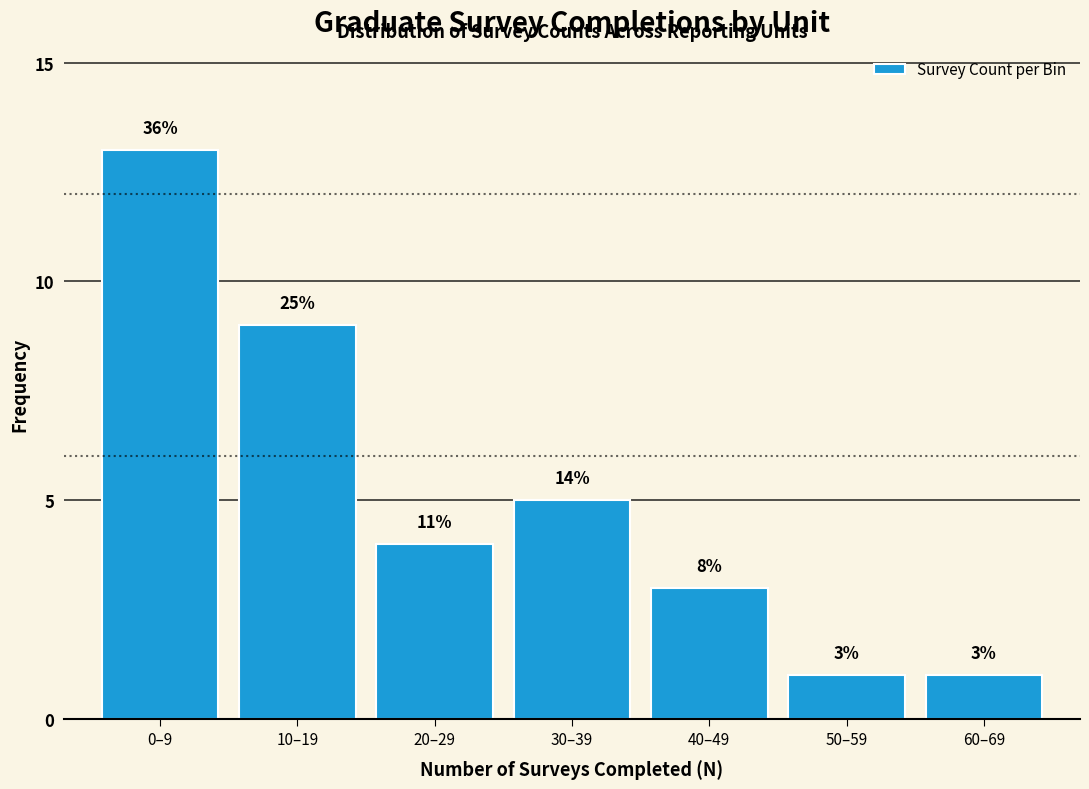

How many bars are there in total?

7